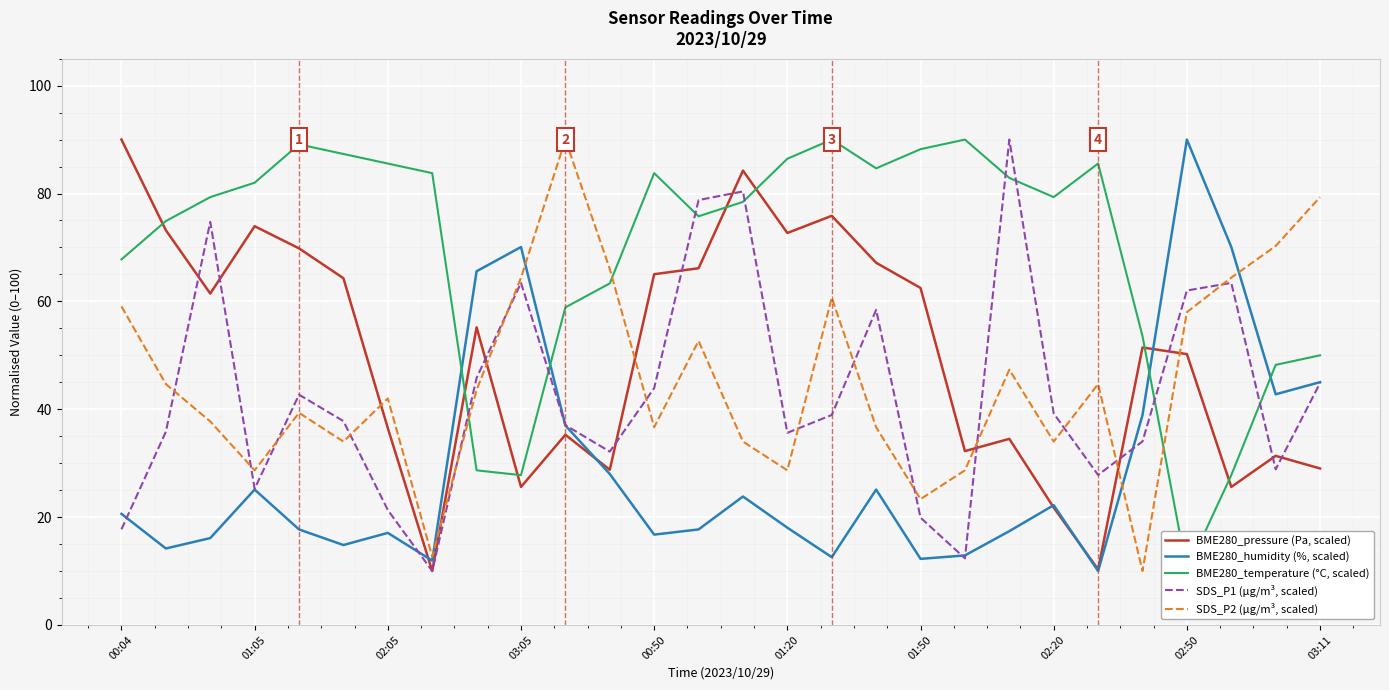

Which category has the highest value in the BME280_humidity (%, scaled) series?

02:50